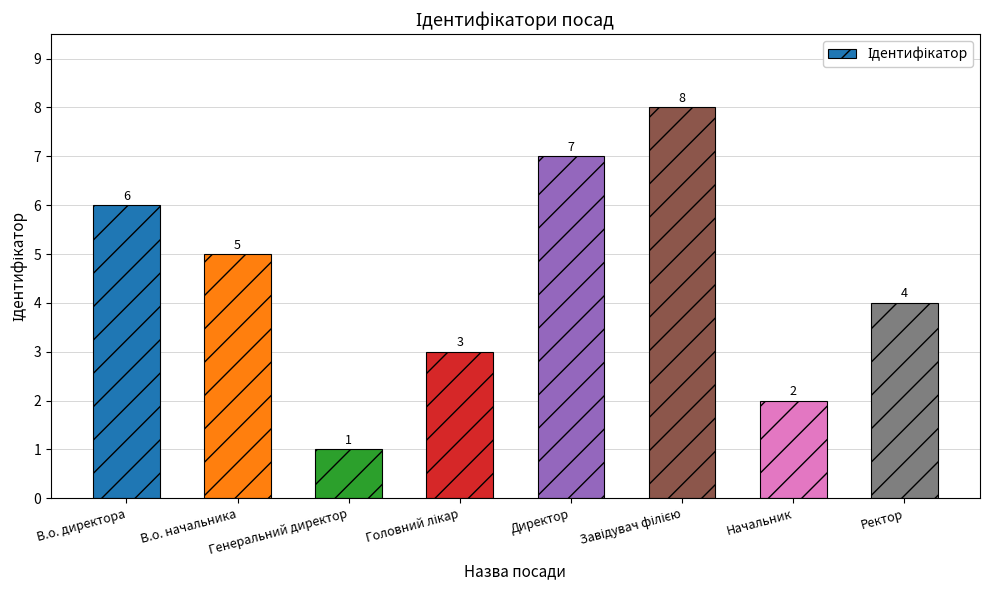

What is the minimum value shown in the chart?

1